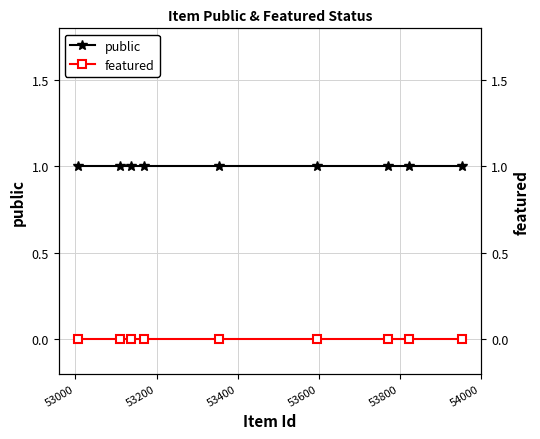

True or false: public and featured cross at least once.

False